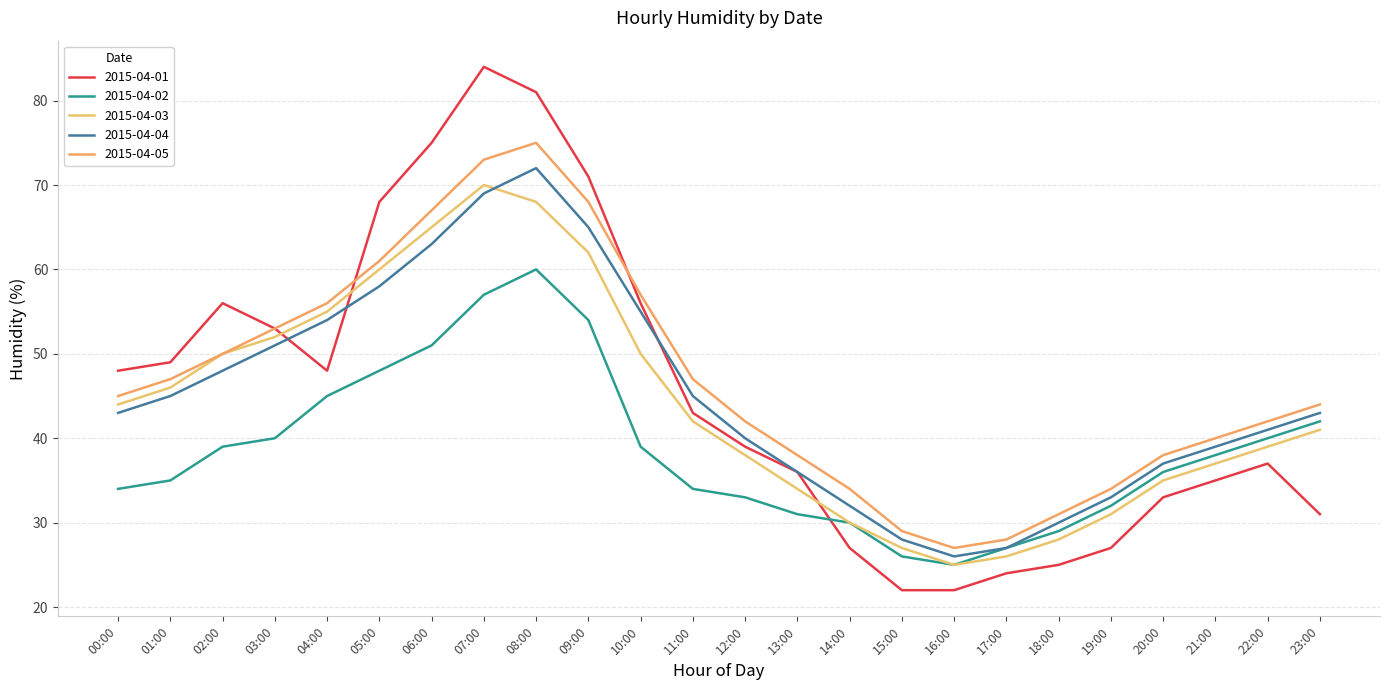

How many lines are shown in the chart?

5